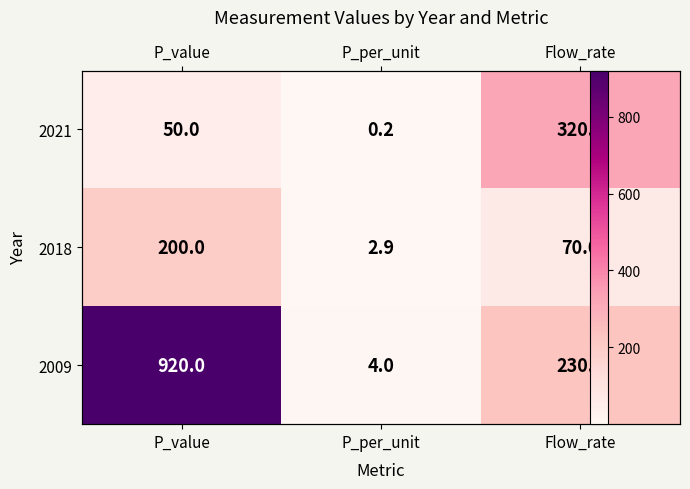

At how many categories does at least one series exceed 172?

2